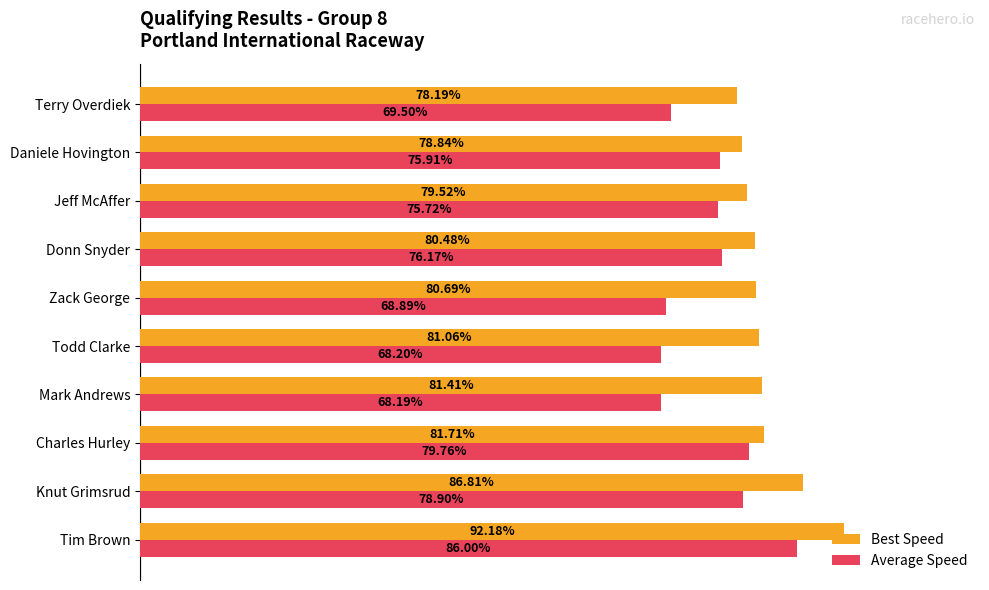

At which label does Average Speed reach its peak?

Tim Brown